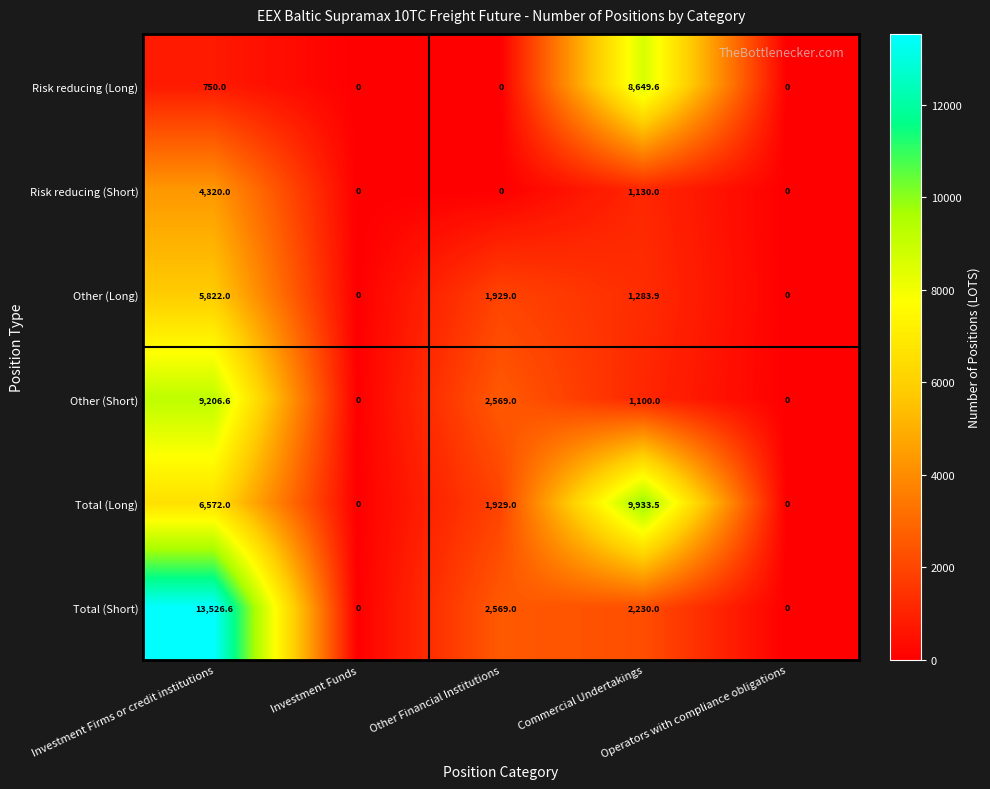

What is the maximum value shown in the chart?

13526.6